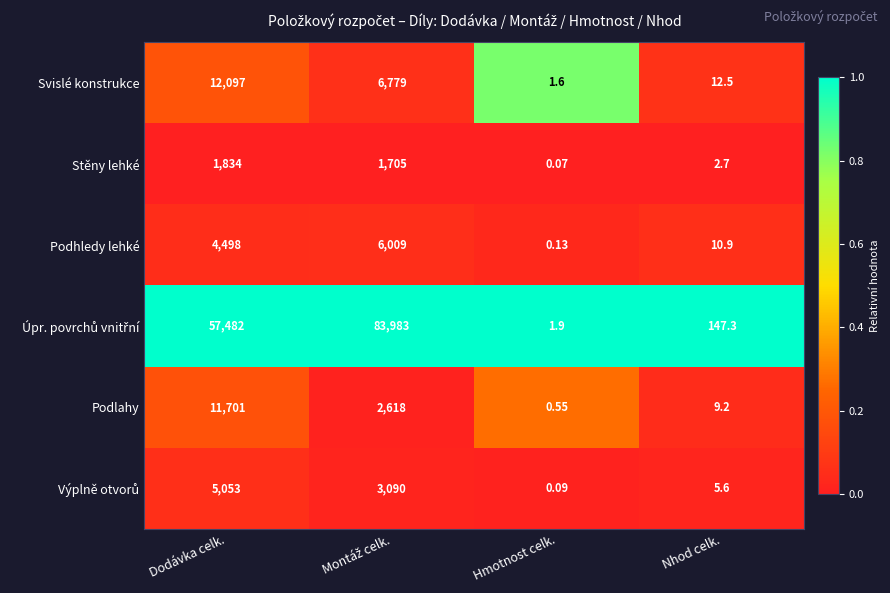

Where is Podhledy lehké nearest to the value 3004?

Dodávka celk.